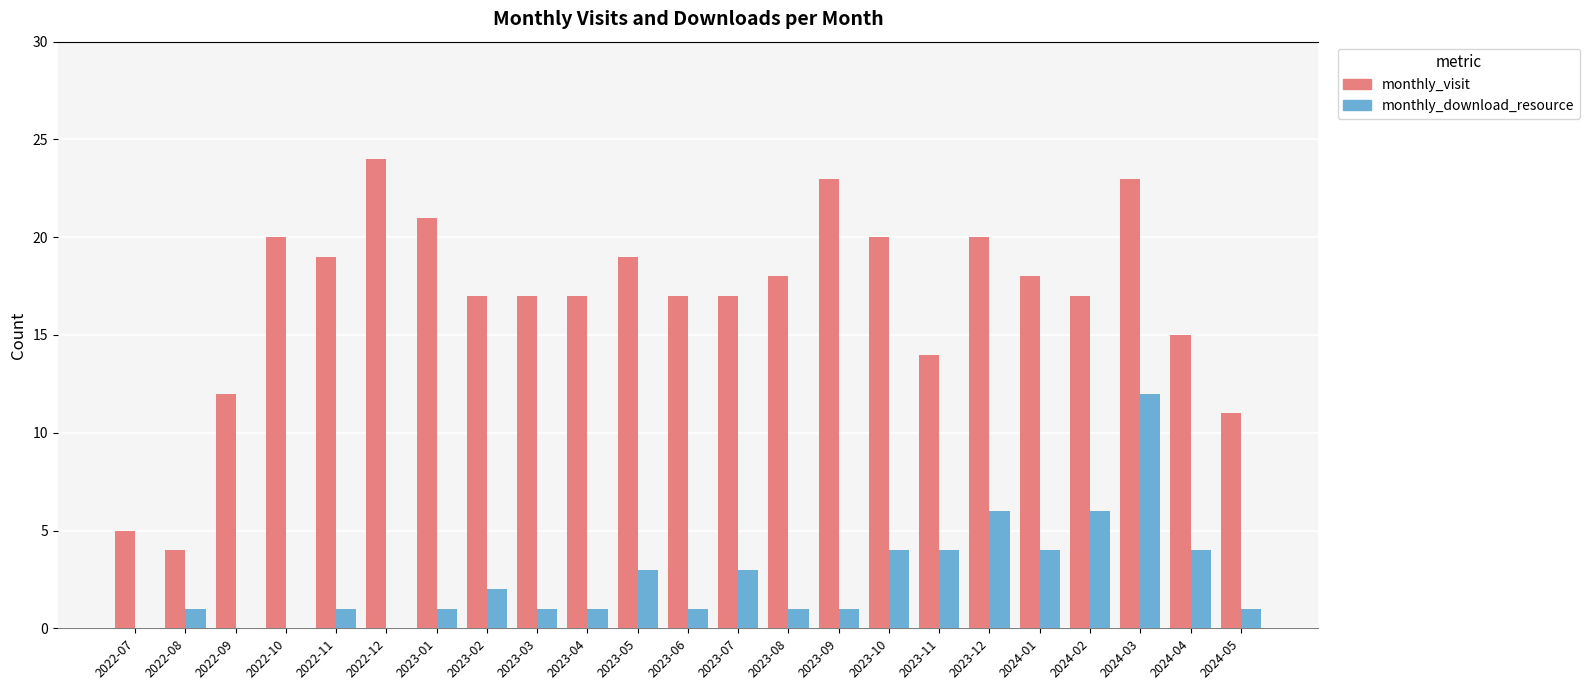

True or false: monthly_download_resource has a value of 0 at 2022-09.

True